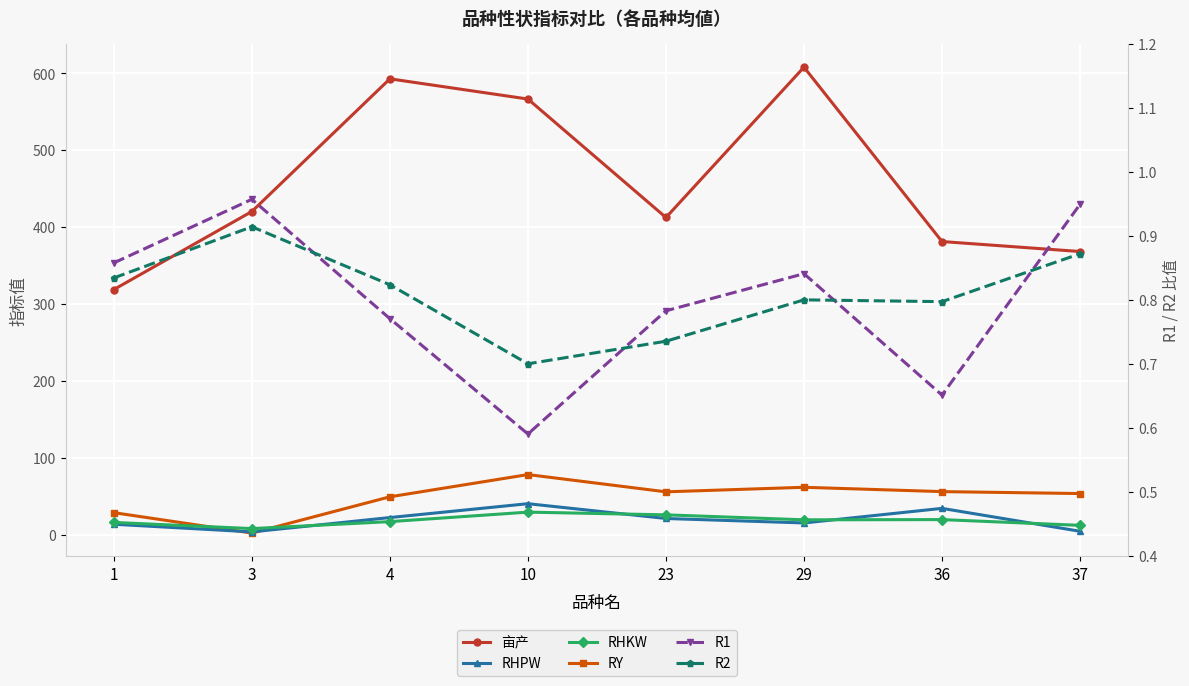

At which category is the sum across all series the highest?

10